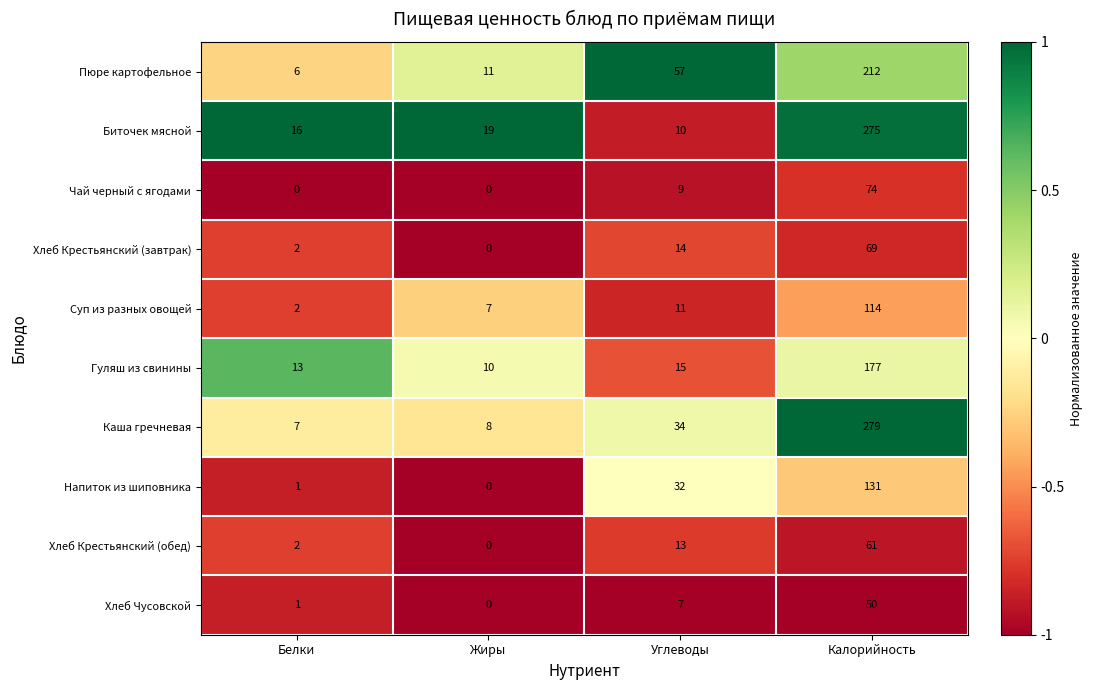

Which series has the largest total across all categories?

Каша гречневая